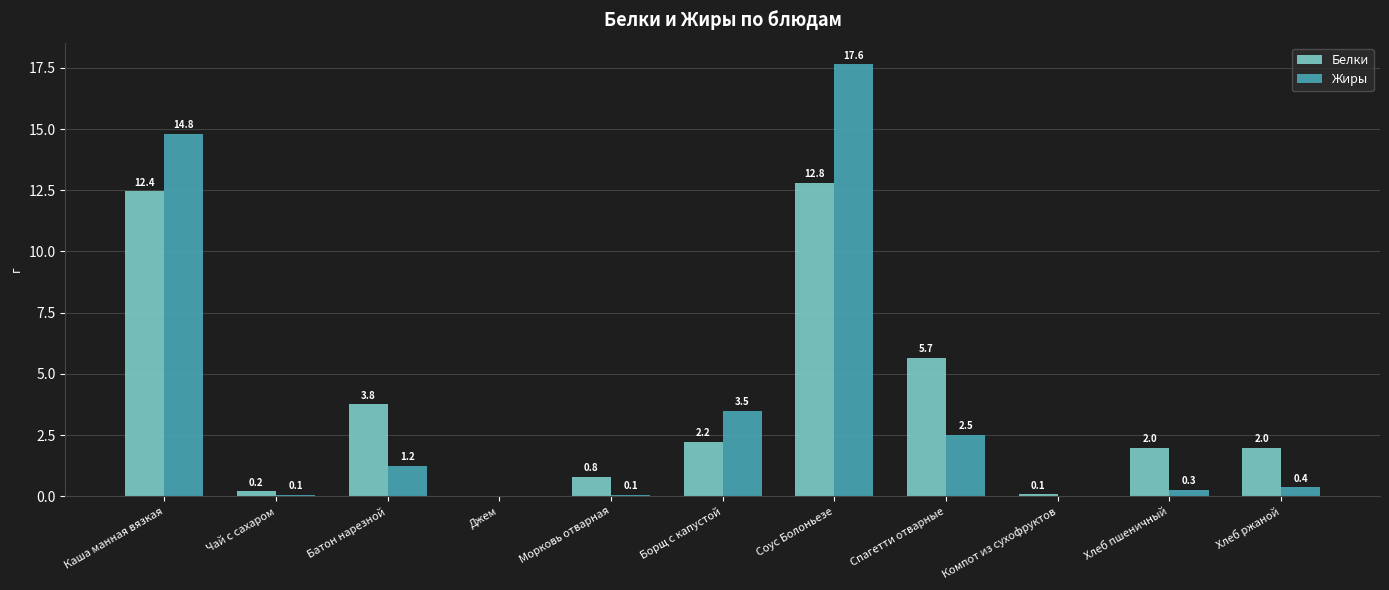

What is the total value across all series at Хлеб ржаной?

2.3